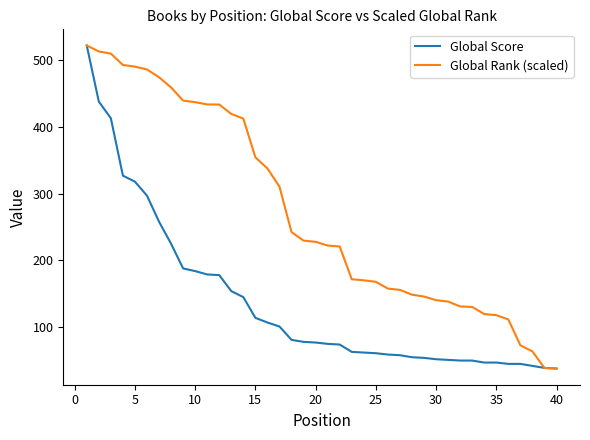

Rank the series by their average value, from highest to lowest.

Global Rank (scaled), Global Score